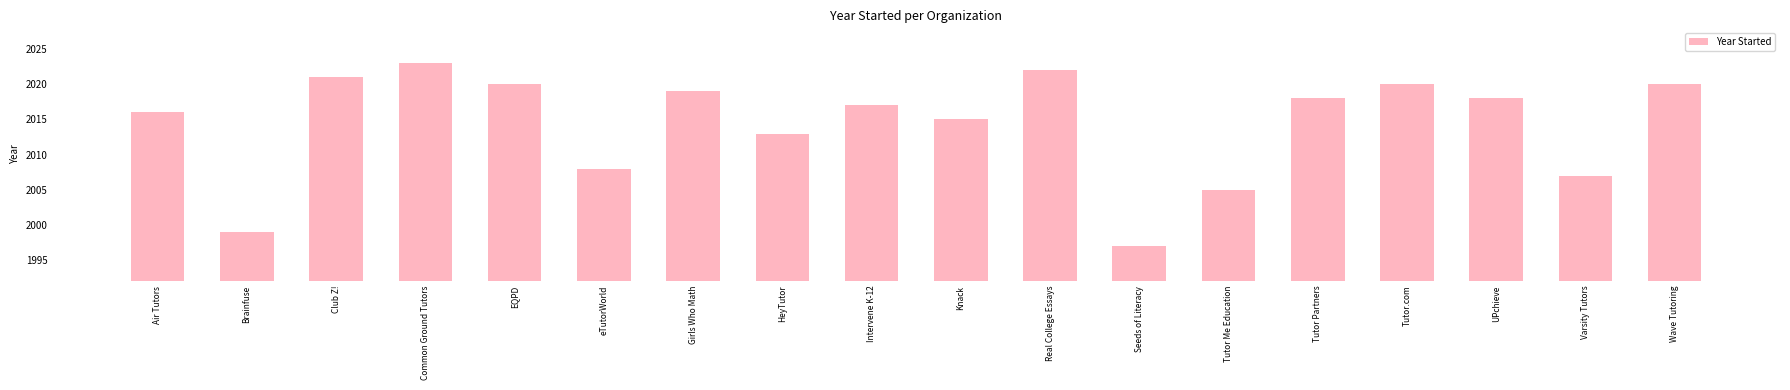

What is the change in value from Common Ground Tutors to Varsity Tutors?

-16